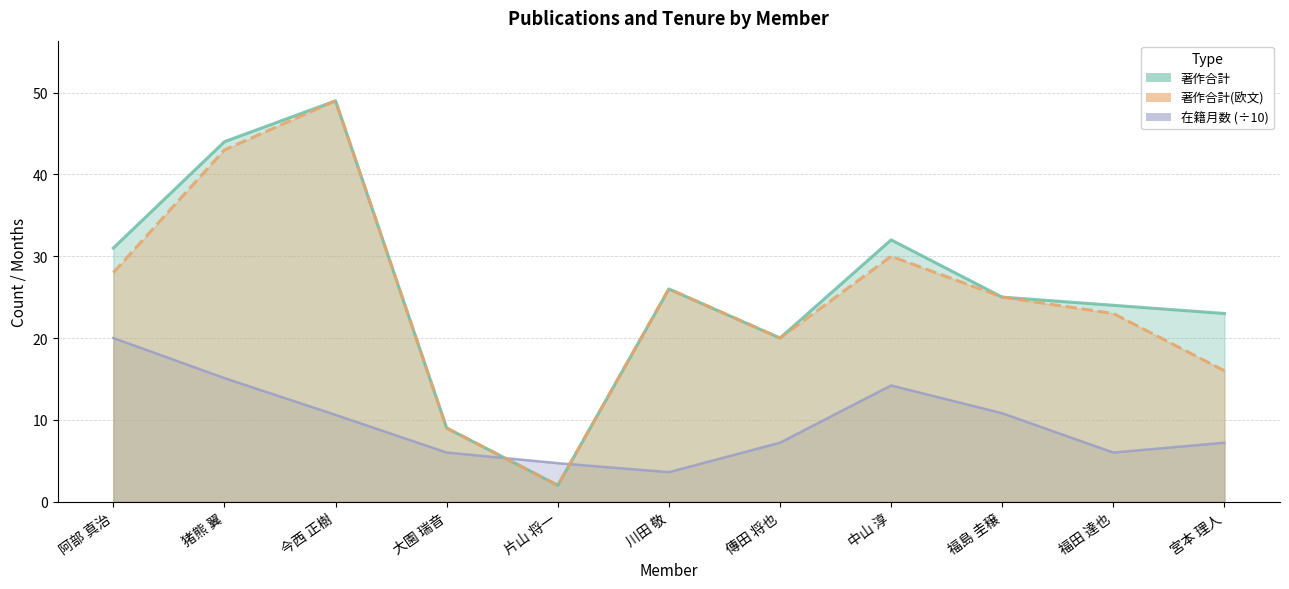

What is the sum of all 著作合計 values?

285.0